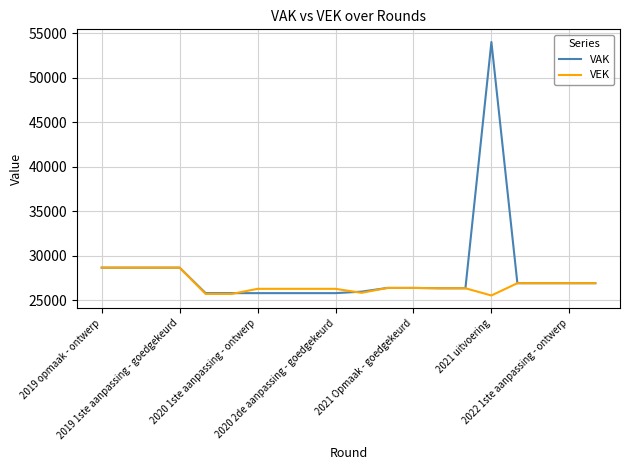

Which series has the widest spread of values?

VAK